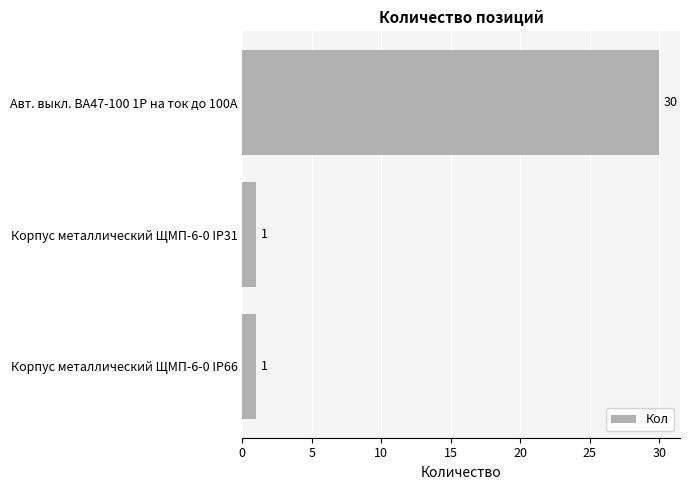

True or false: the data shows 30 at Авт. выкл. ВА47-100 1Р на ток до 100А.

True